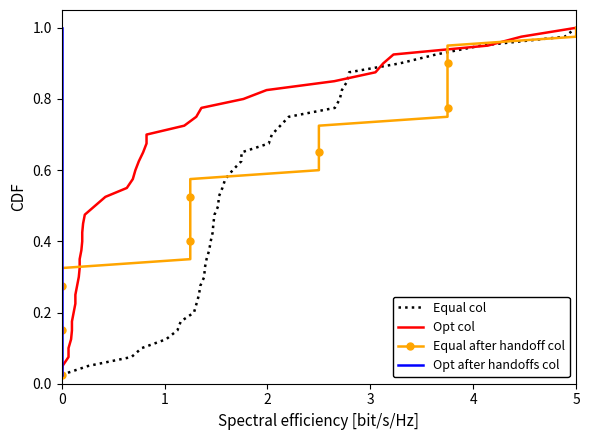

Which category has the highest value in the Equal col series?

5